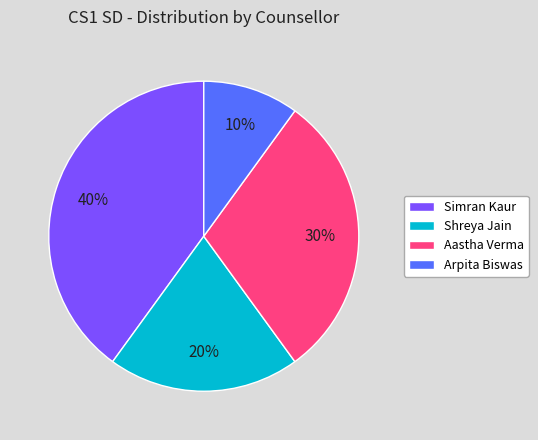

To the nearest percent, what is the difference between the Aastha Verma and Arpita Biswas slice percentages?

20%